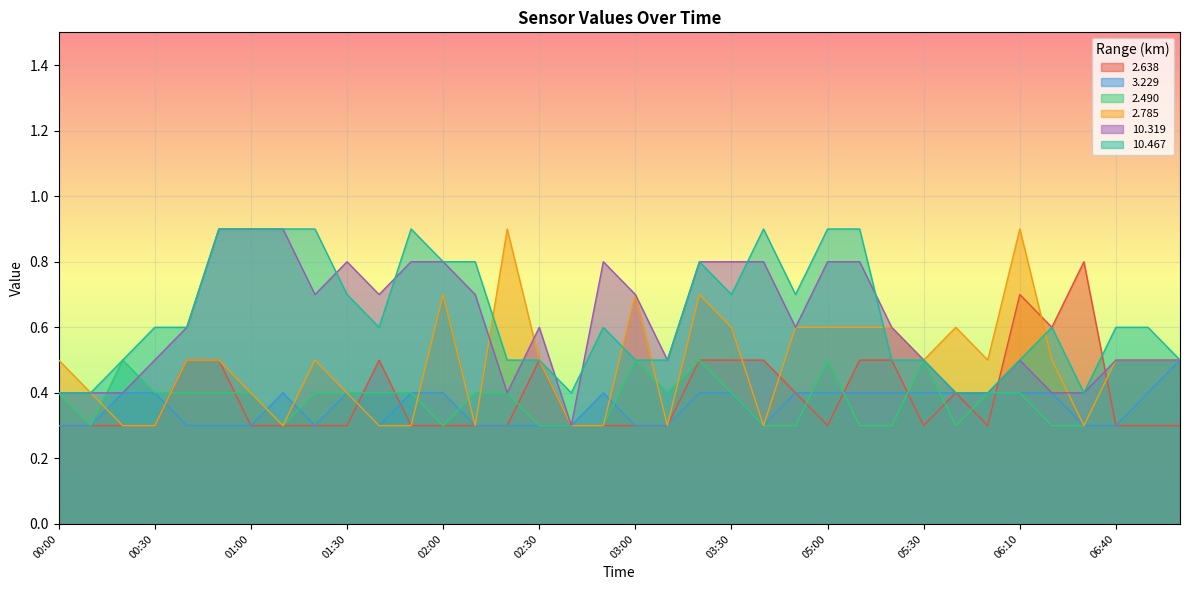

What is the label of the 11th point from the right?

05:10